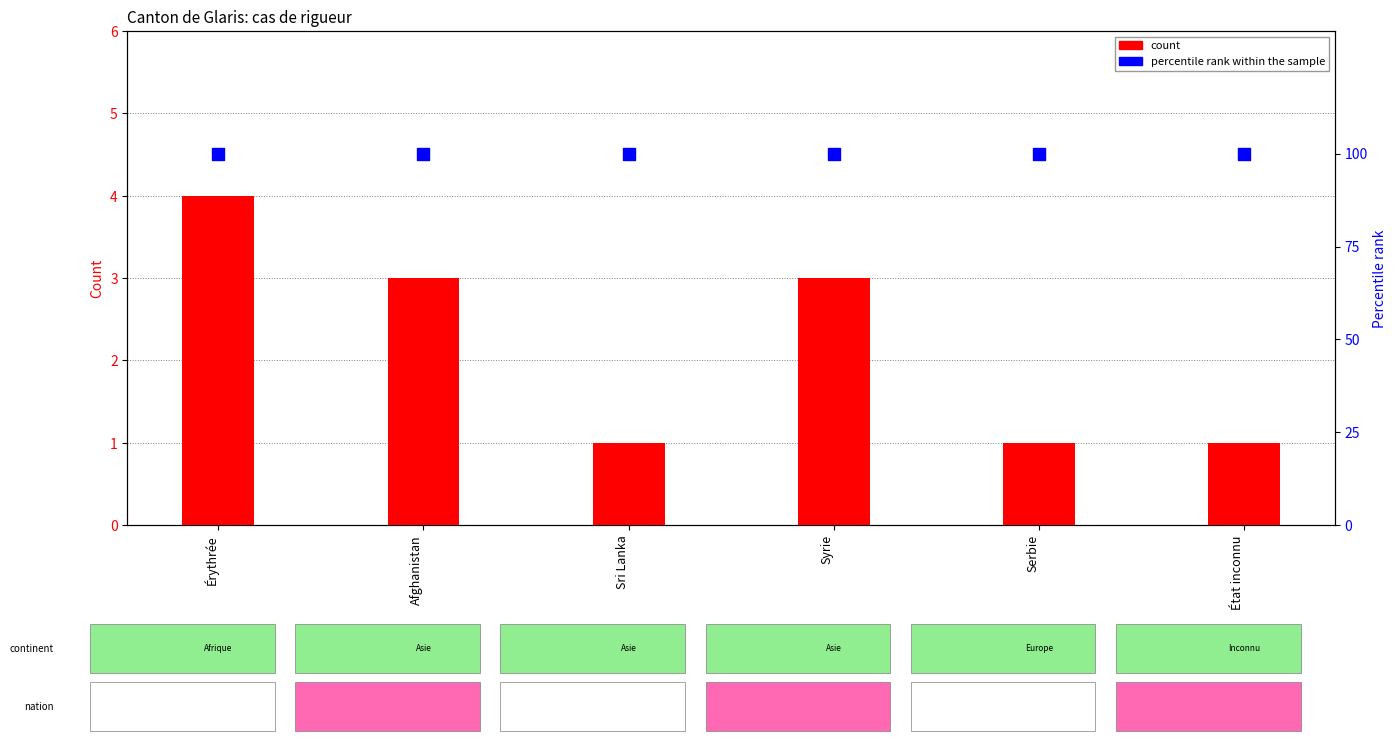

Which series has the widest spread of Y values?

count